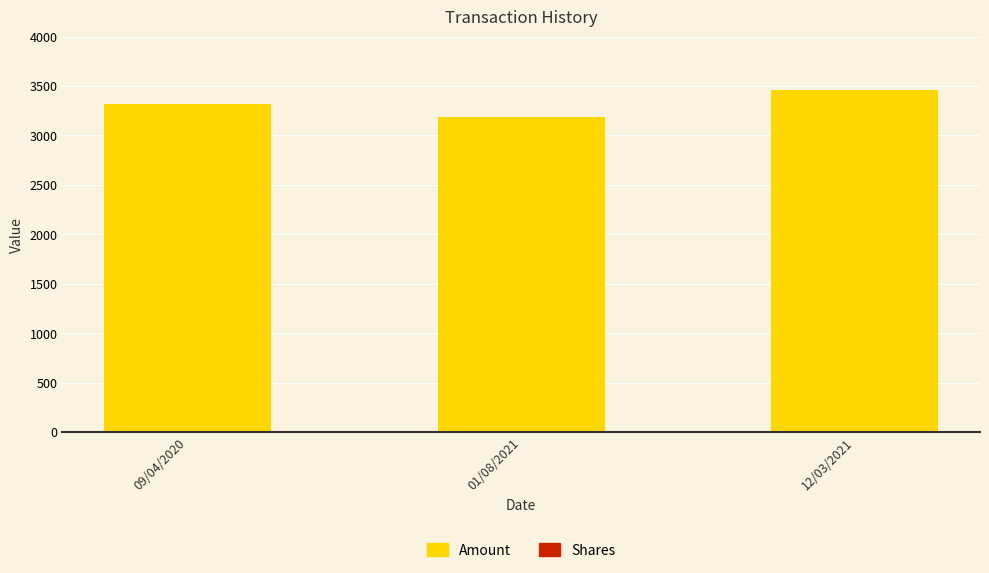

What is the highest value of the Amount series?

3455.0